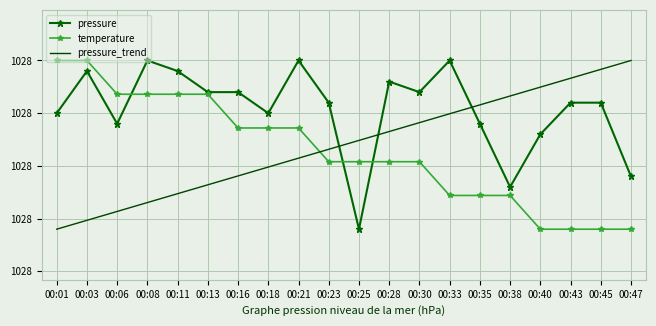

How many interior local valleys does the pressure series have?

5